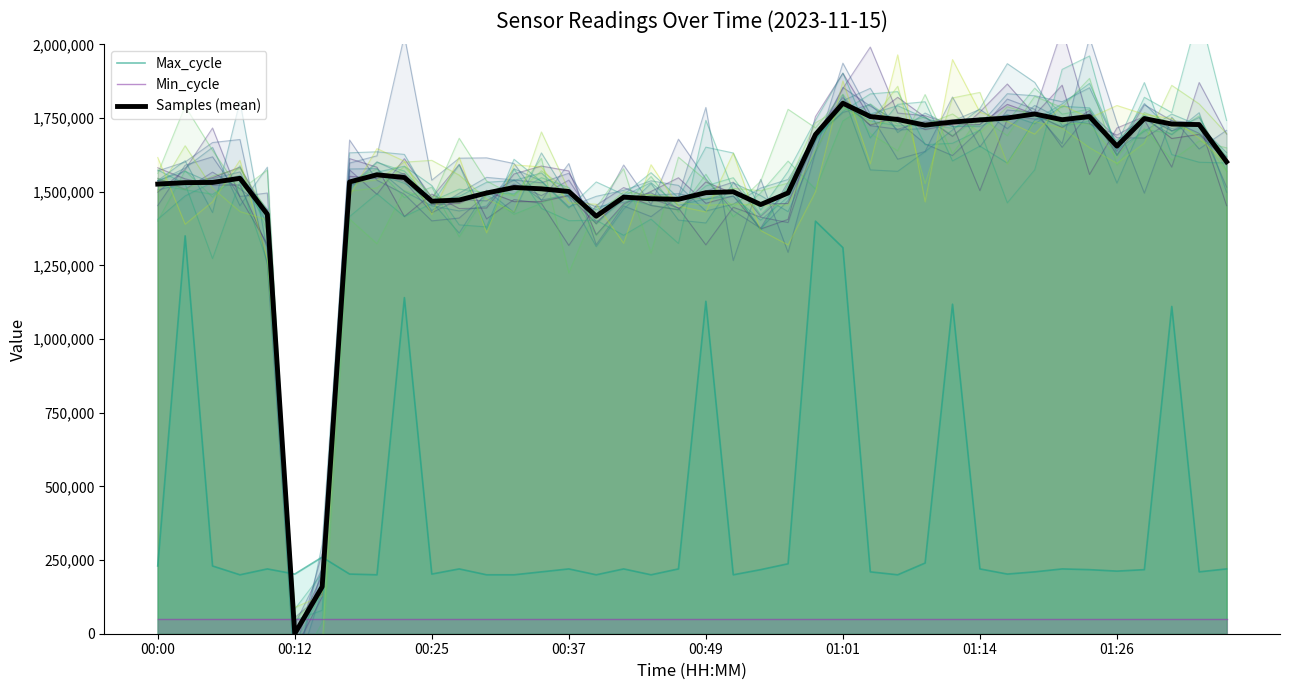

Which series has the widest spread of values?

Samples (mean)